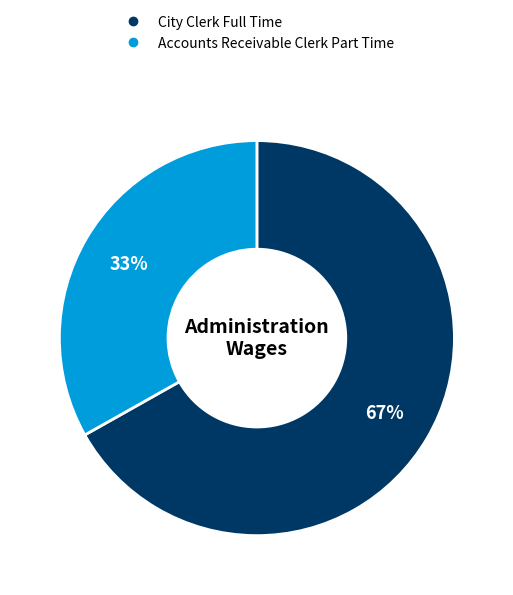

Do City Clerk Full Time and Accounts Receivable Clerk Part Time together represent more than half of the pie?

Yes